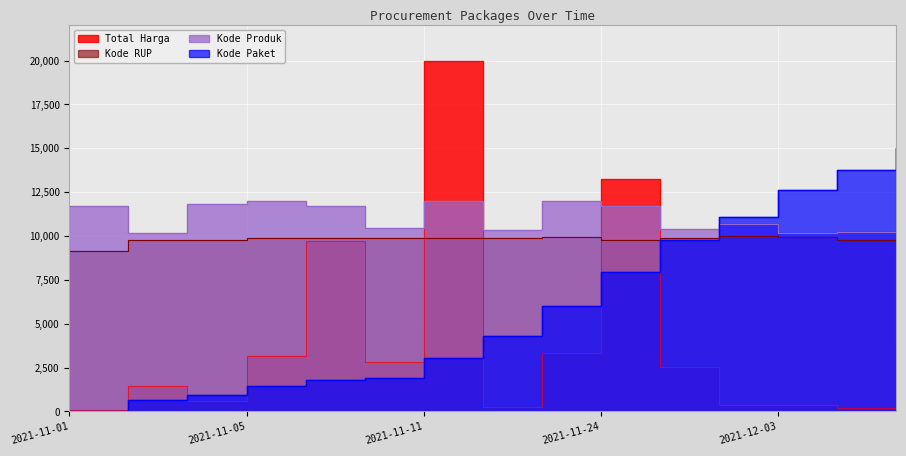

What is the label of the 11th point from the right?

2021-11-07